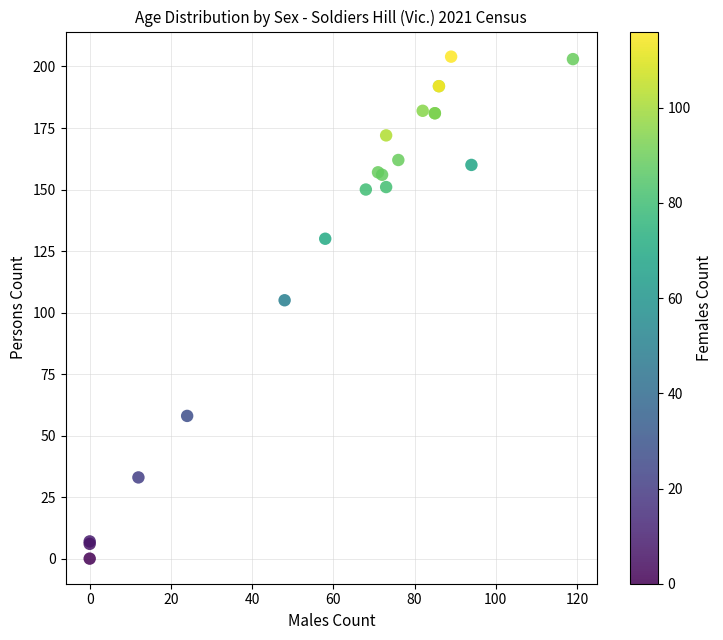

What Y value in the scatter plot is closest to 102?

105